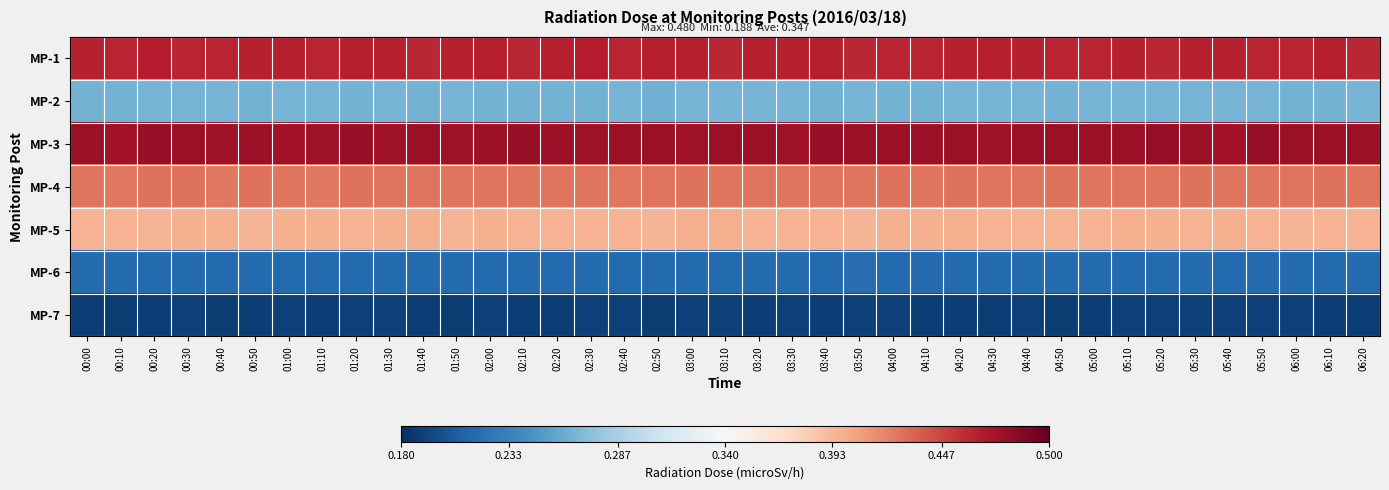

Which series has the largest total across all categories?

MP-3